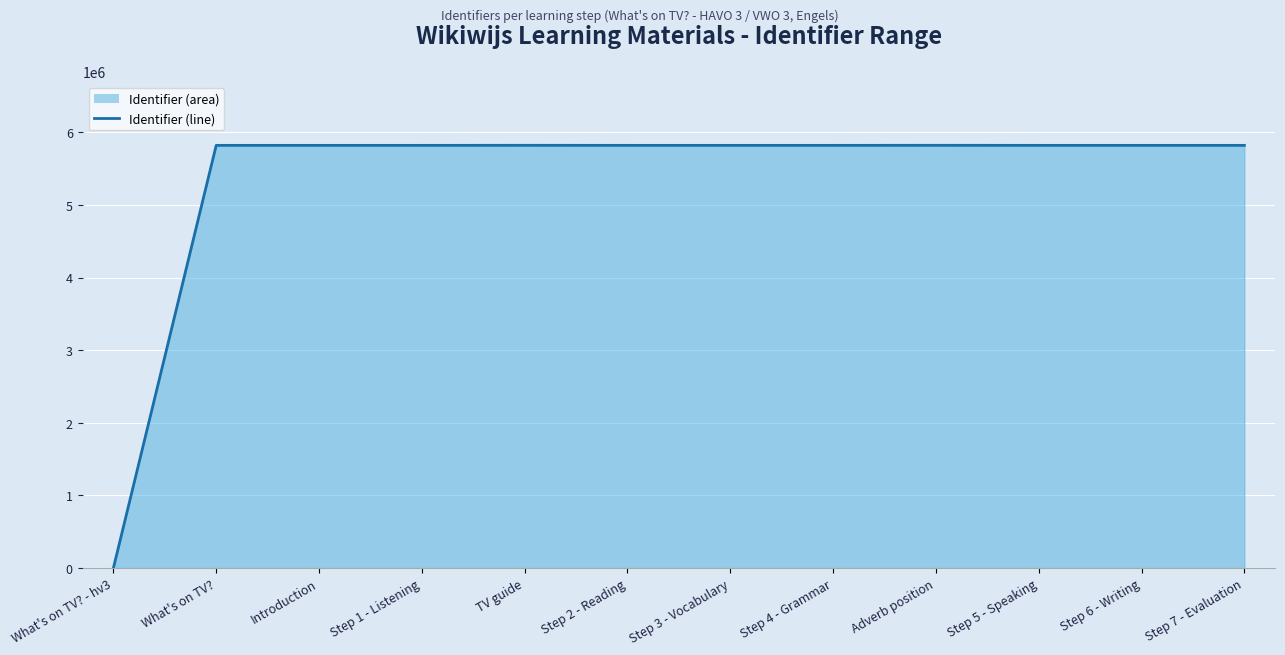

Rank the categories by value from highest to lowest.

Adverb position, TV guide, Step 7 - Evaluation, Step 6 - Writing, Step 5 - Speaking, Step 4 - Grammar, Step 3 - Vocabulary, Step 2 - Reading, Step 1 - Listening, Introduction, What's on TV?, What's on TV? - hv3